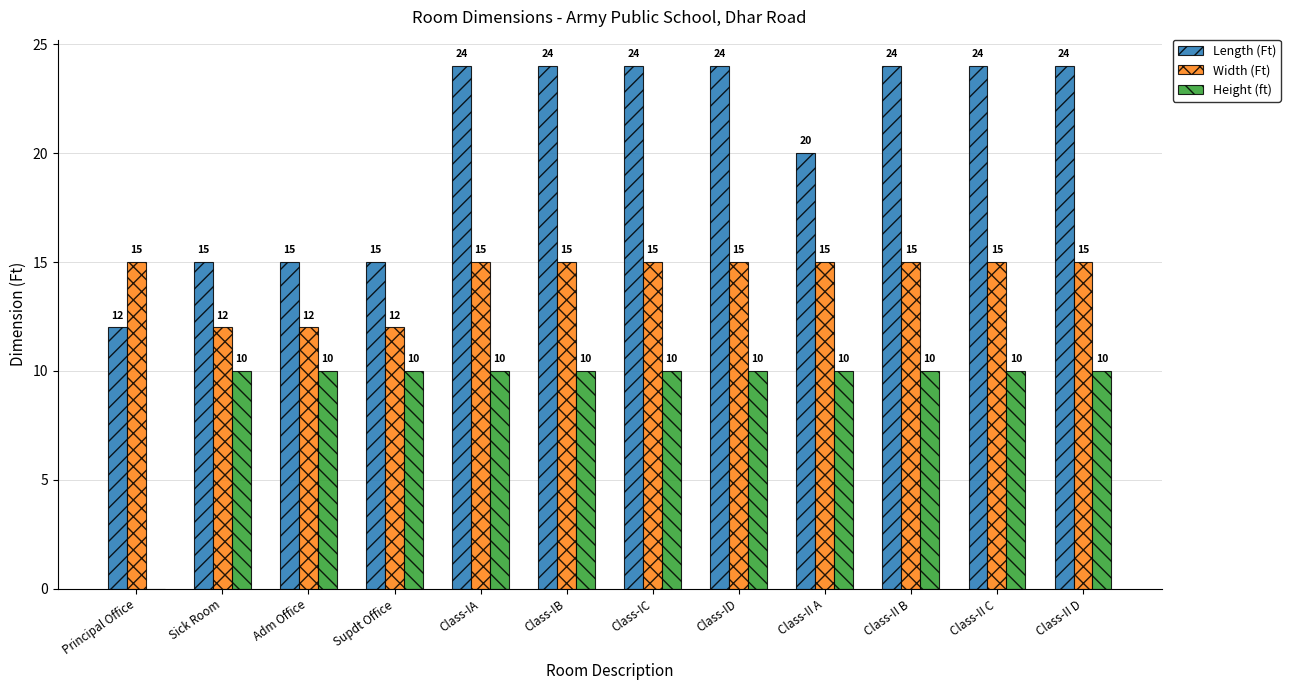

Reading right to left, what are all the values shown in this chart?

Length (Ft): 24	24	24	20	24	24	24	24	15	15	15	12
Width (Ft): 15	15	15	15	15	15	15	15	12	12	12	15
Height (ft): 10	10	10	10	10	10	10	10	10	10	10	0